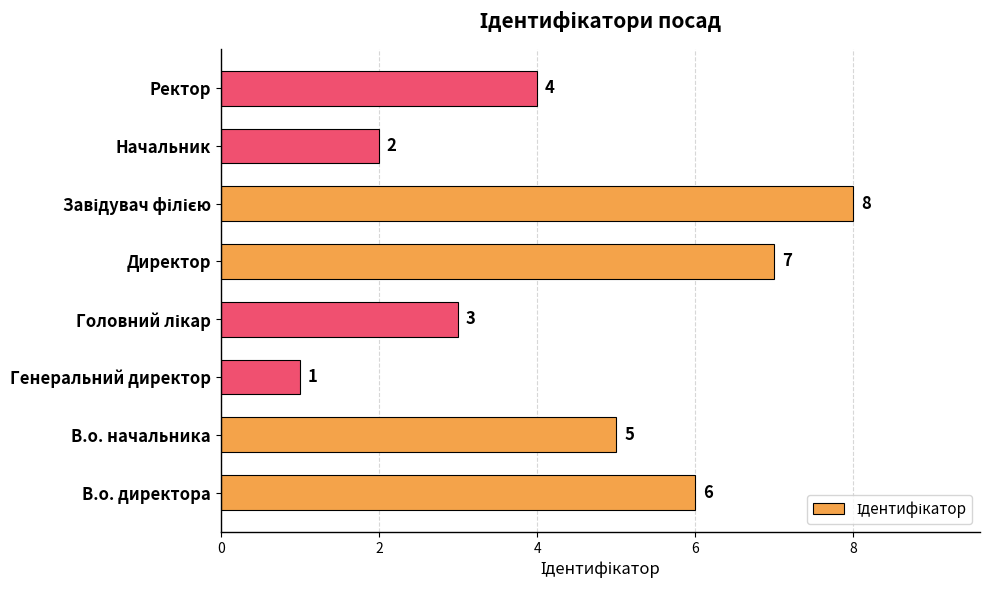

What is the sum of all values?

36